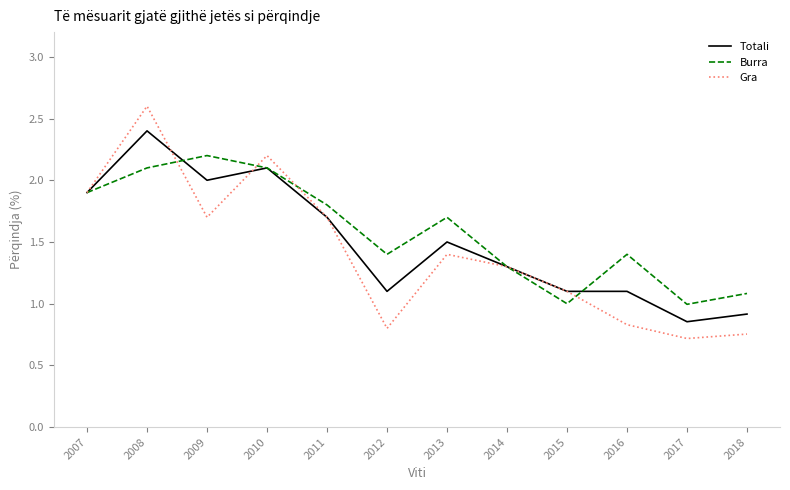

What is the smallest value displayed?

0.7